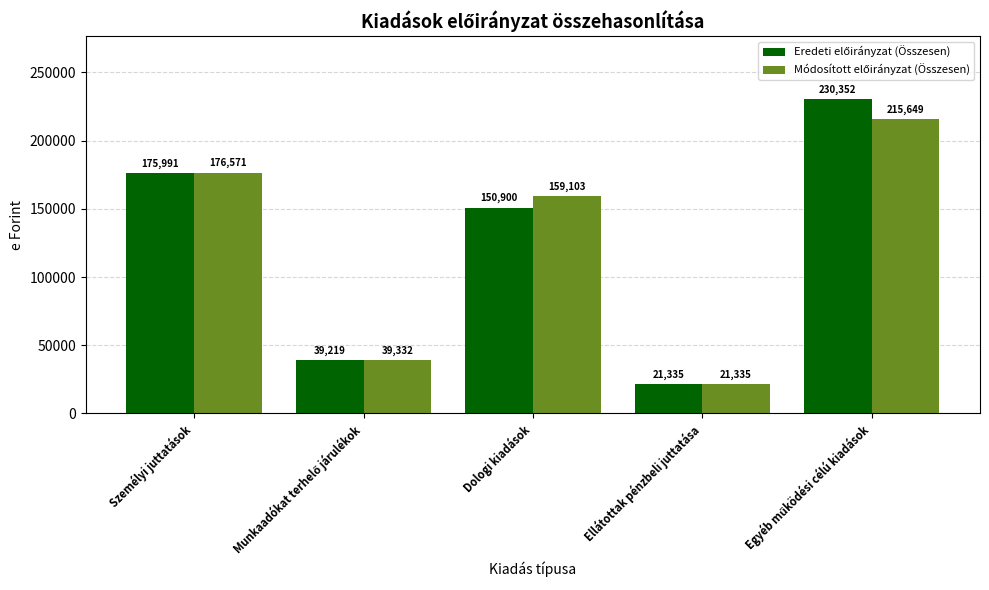

What position from the left is Ellátottak pénzbeli juttatása?

4